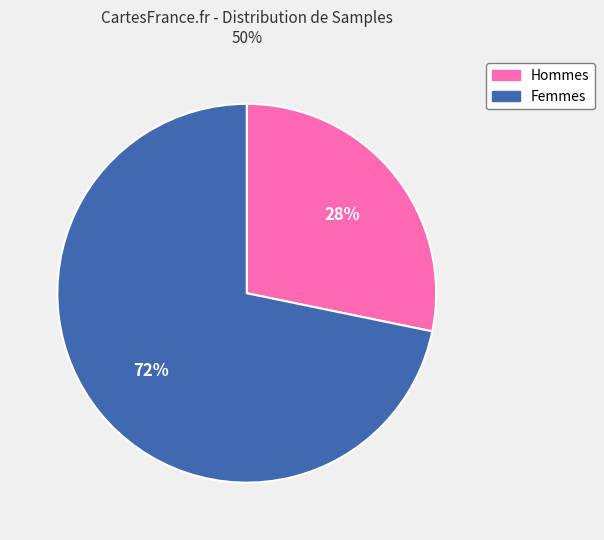

Count the number of slices in the pie.

2